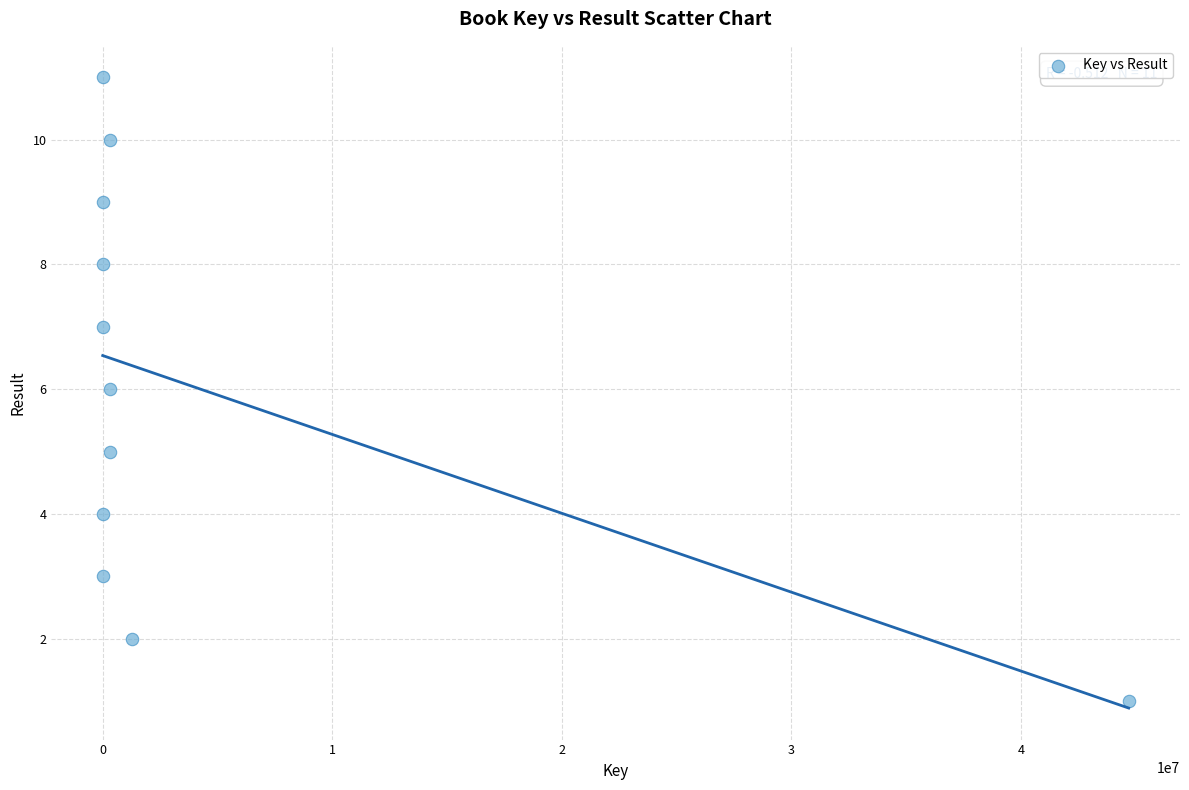

What is the range of X values (max minus min)?

44689298